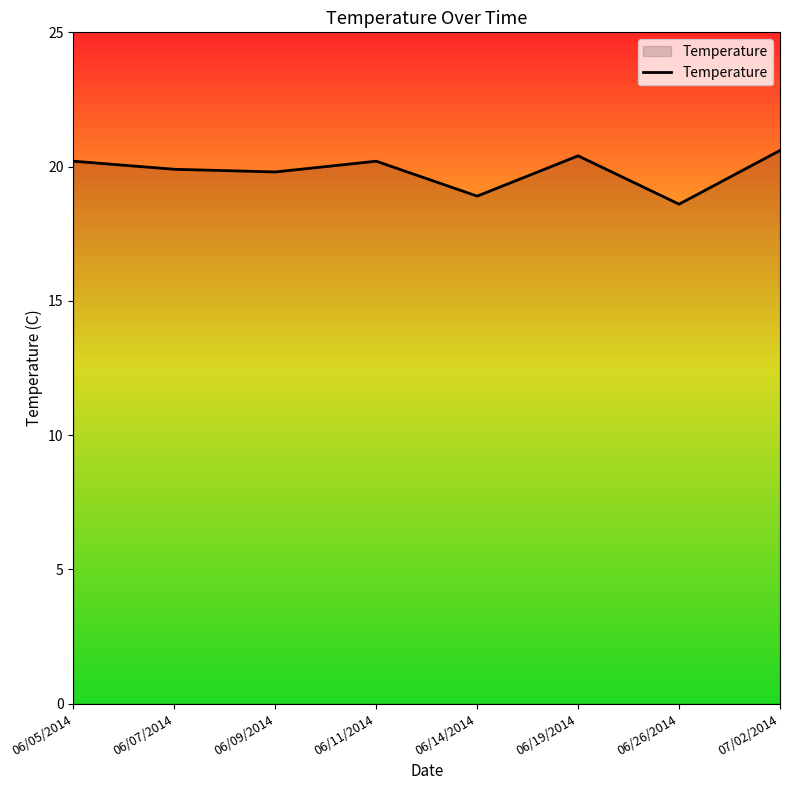

What is the difference between the maximum and minimum values?

2.0